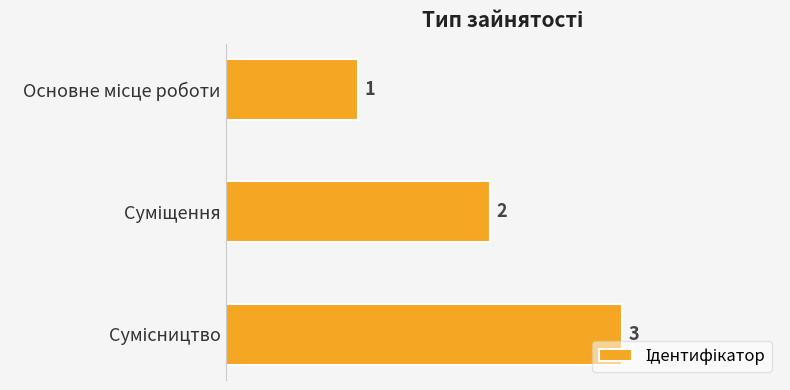

What is the maximum value shown in the chart?

3